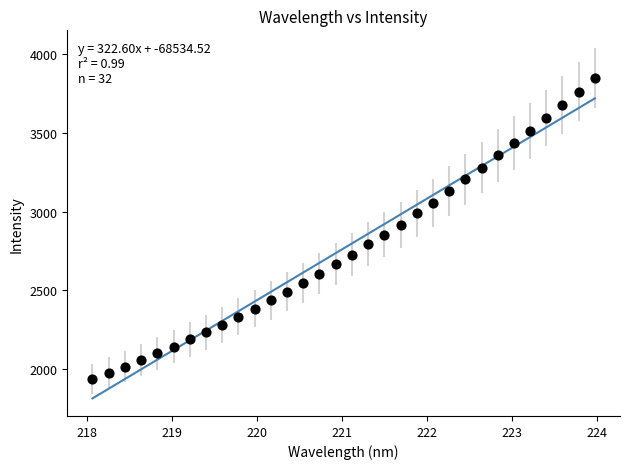

What is the range of Y values (max minus min)?

1914.2